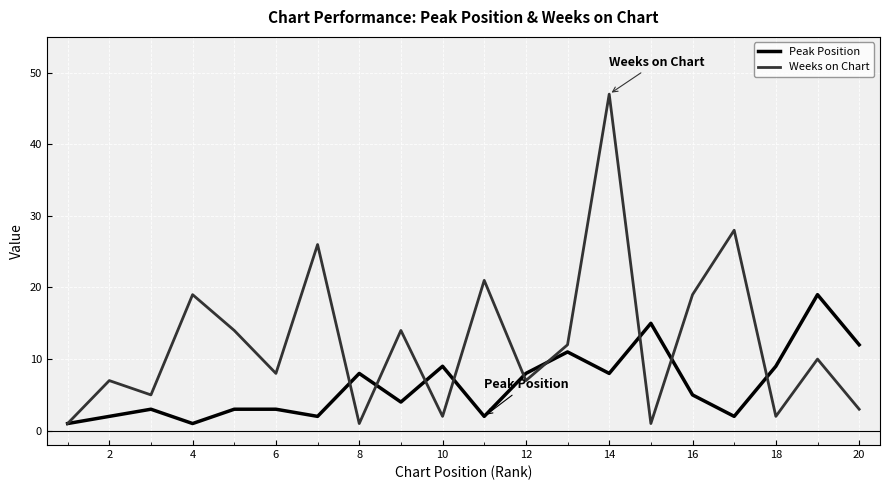

What is the highest value of the Weeks on Chart series?

47